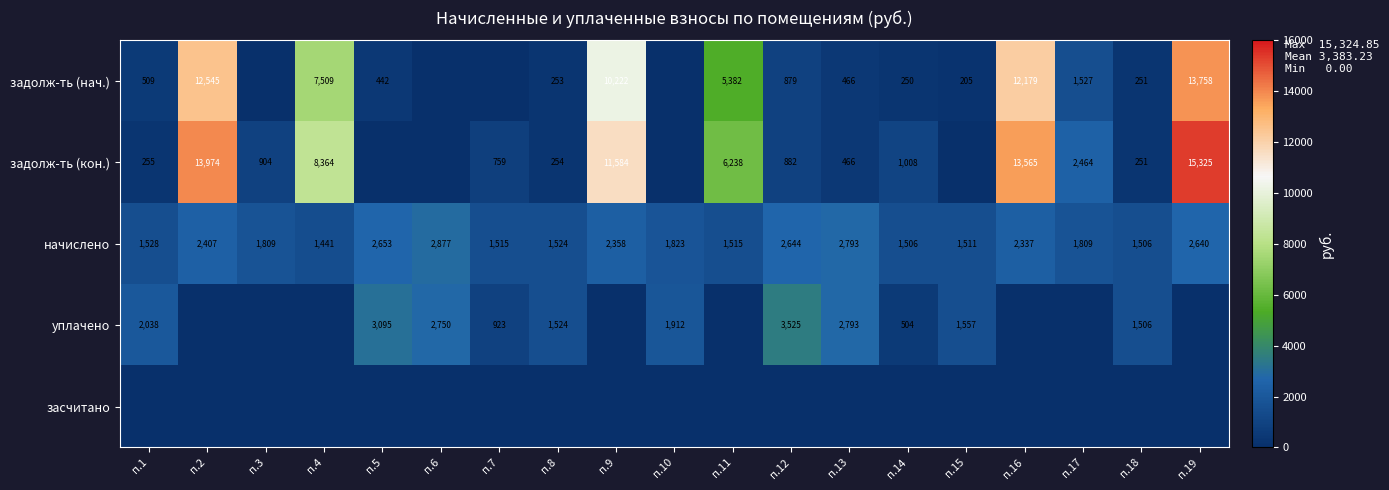

What is the average value of the начислено series?

2010